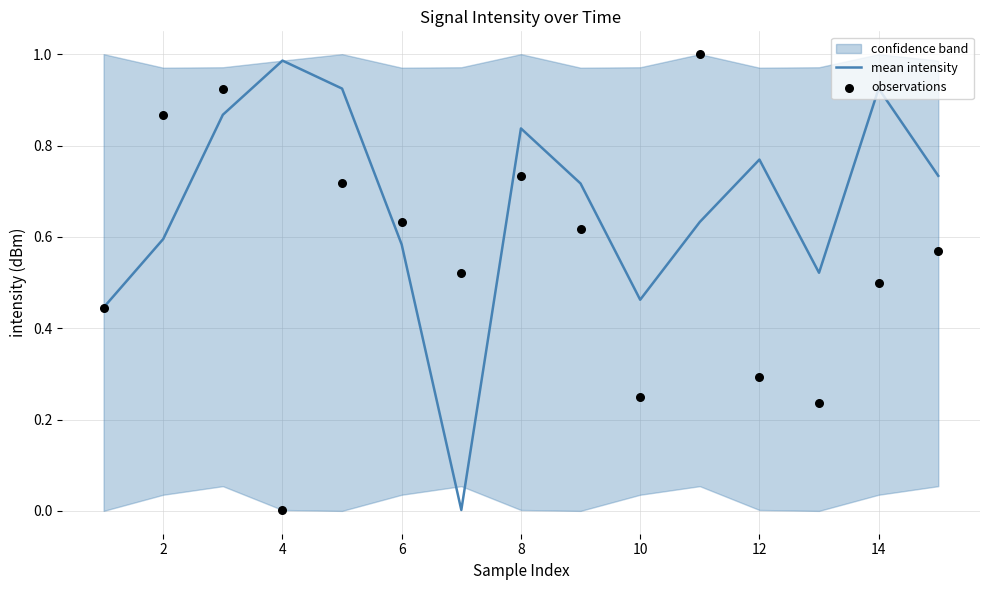

Is it true that mean intensity equals 0.3 at 12?

False